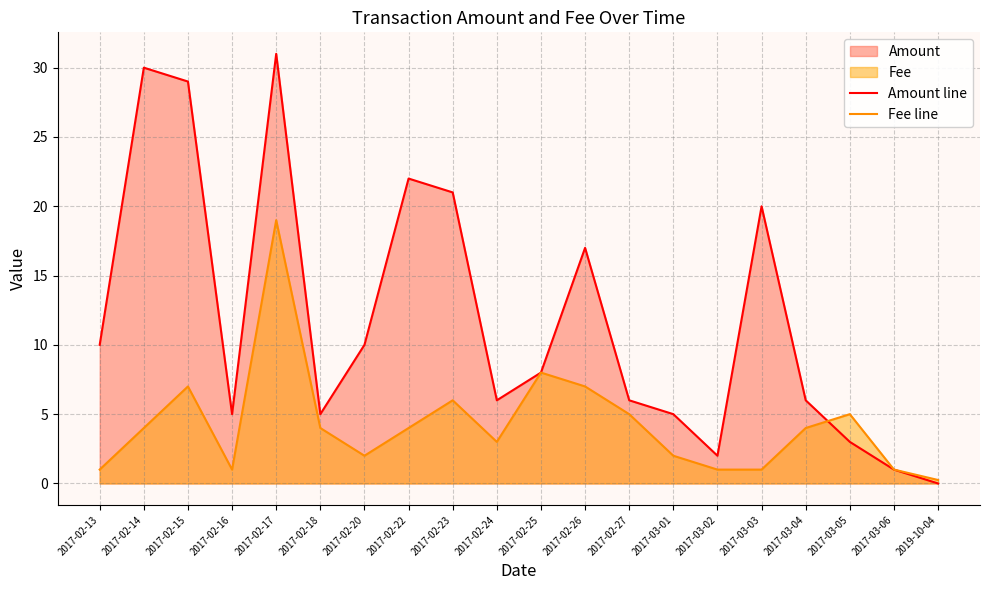

How many times do Amount line and Fee line cross each other?

1